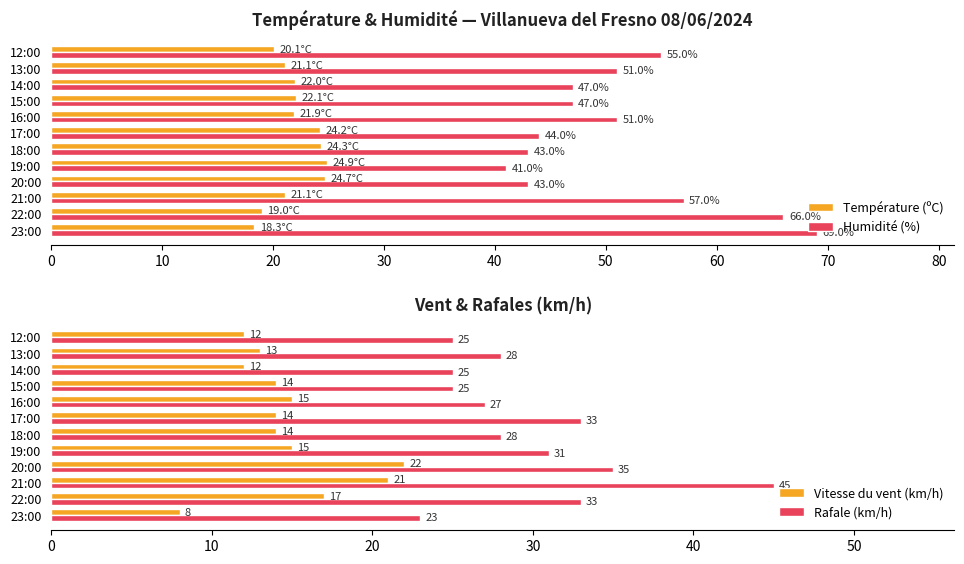

What is the maximum value shown in the chart?

69.0